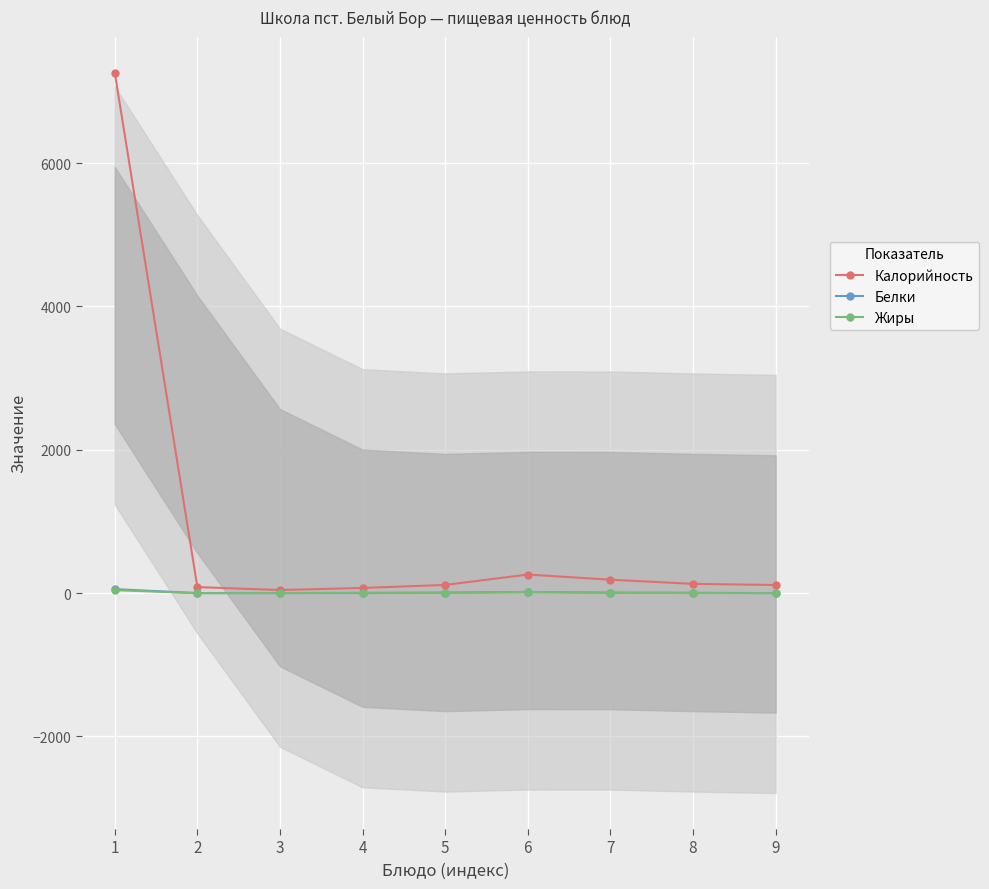

How many values in Жиры are above zero?

7